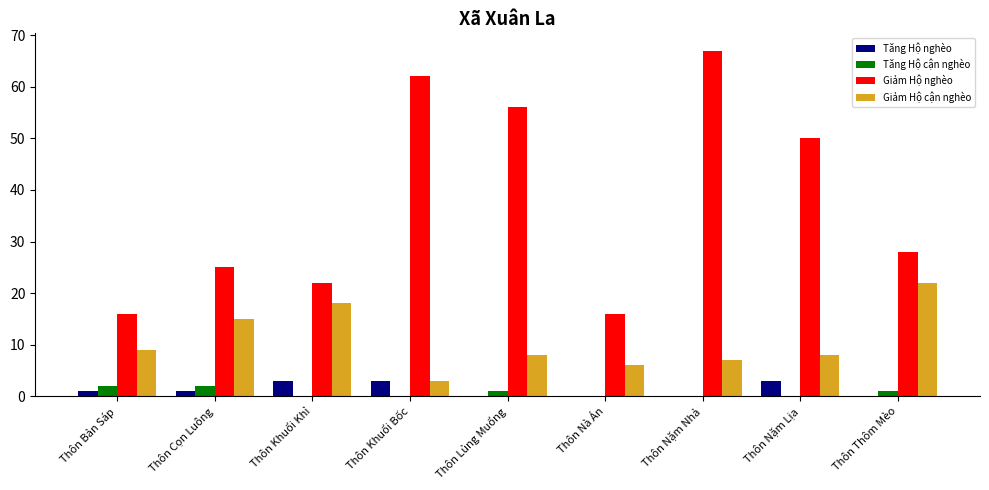

What is the greatest value displayed?

67